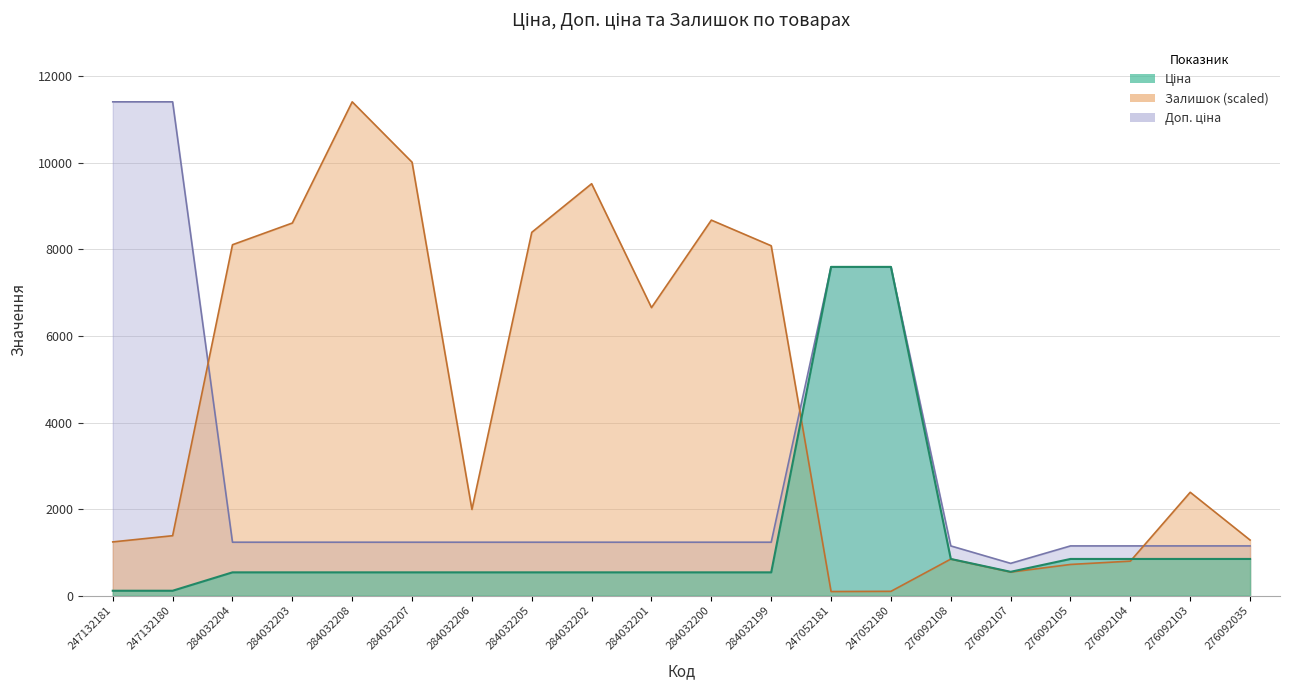

What is the label of the 12th point from the right?

284032202